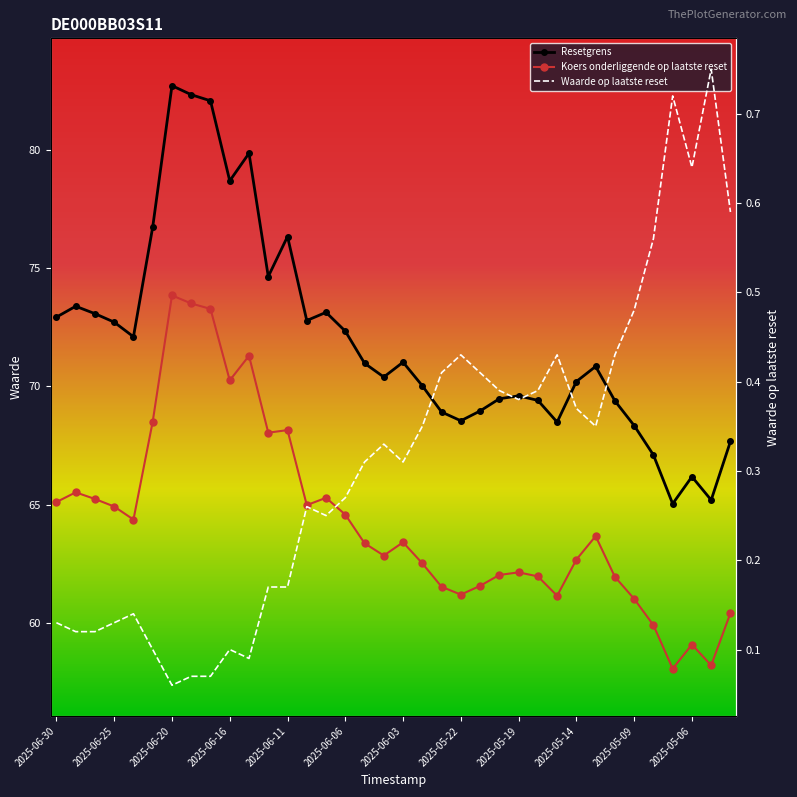

What is the greatest value displayed?

82.7